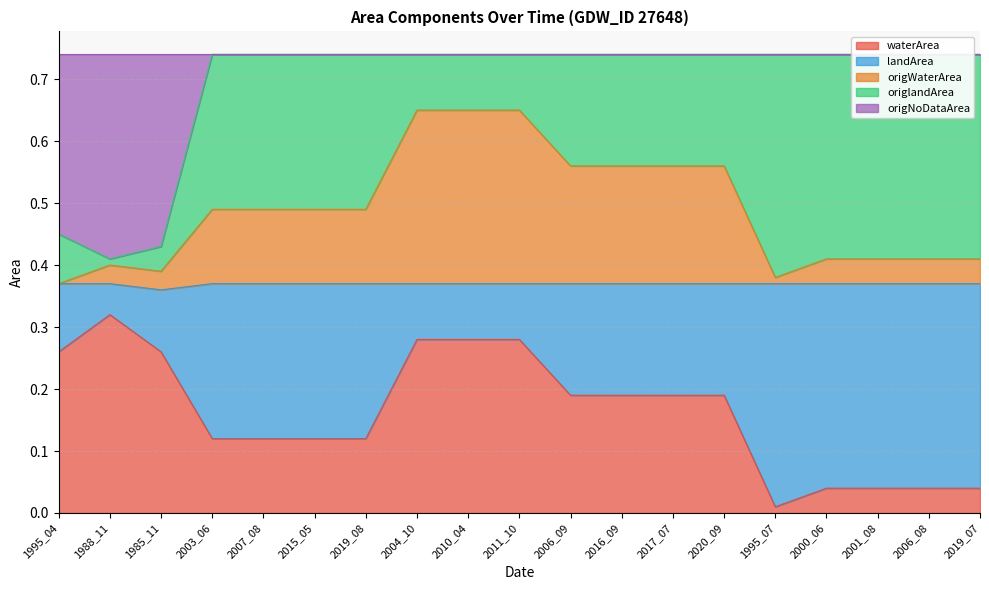

At which label does waterArea reach its minimum?

1995_07